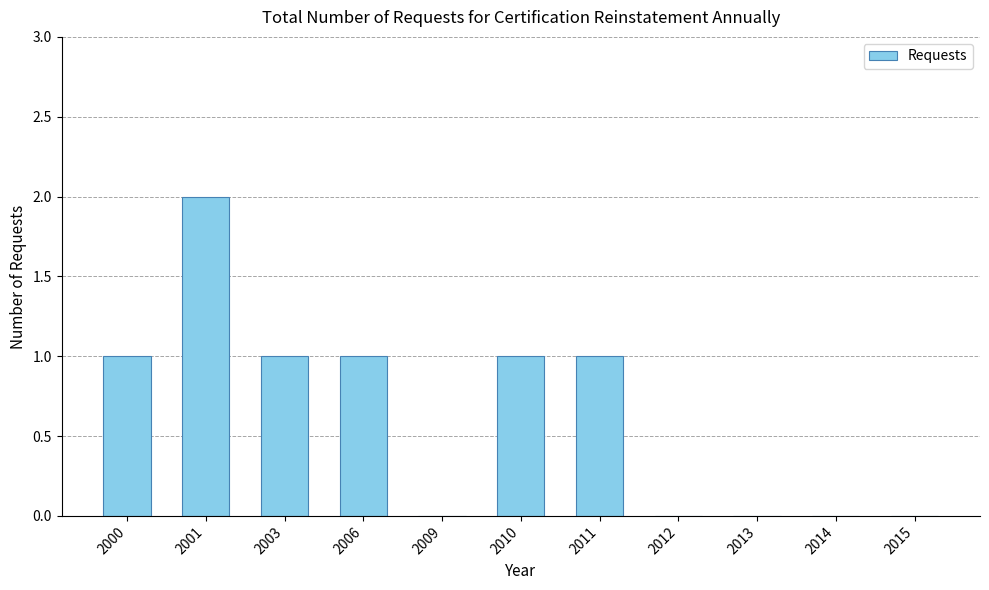

Which has a higher value, 2015 or 2003?

2003